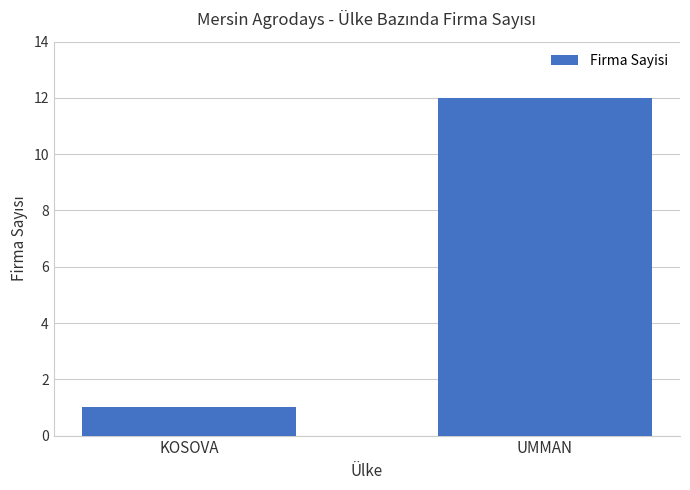

True or false: the data shows 12 at UMMAN.

True